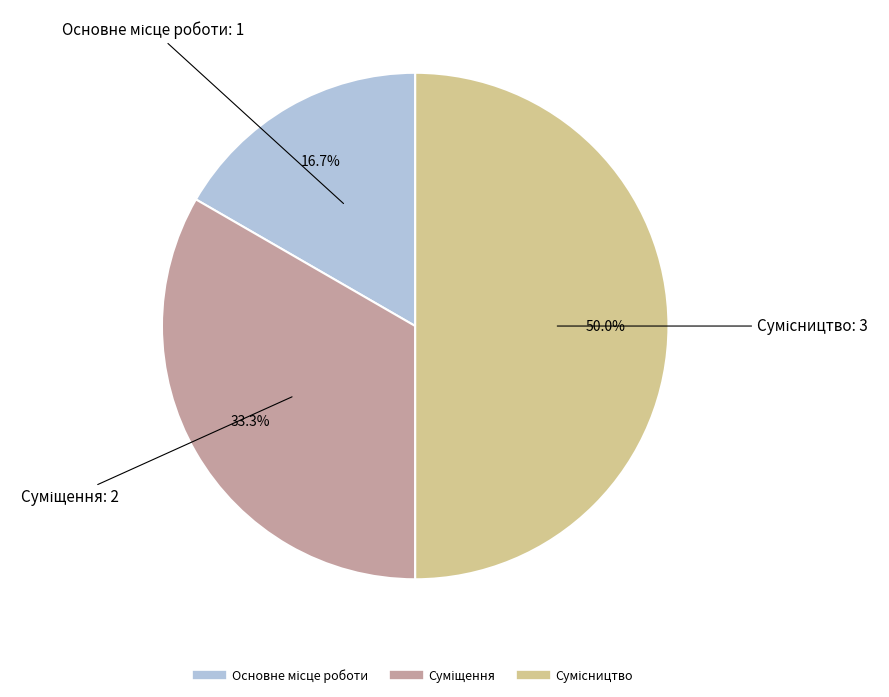

To the nearest percent, what is the difference between the Сумісництво and Основне місце роботи slice percentages?

33%